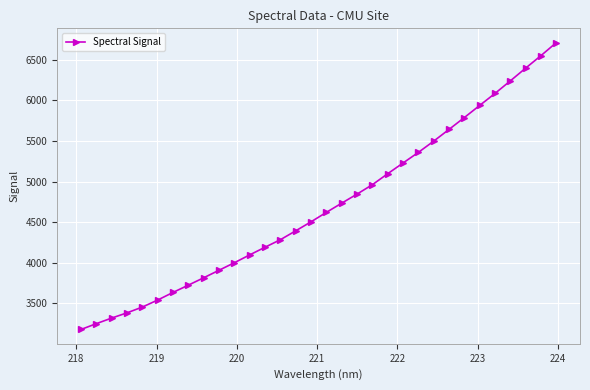

How many distinct data groups are displayed?

1